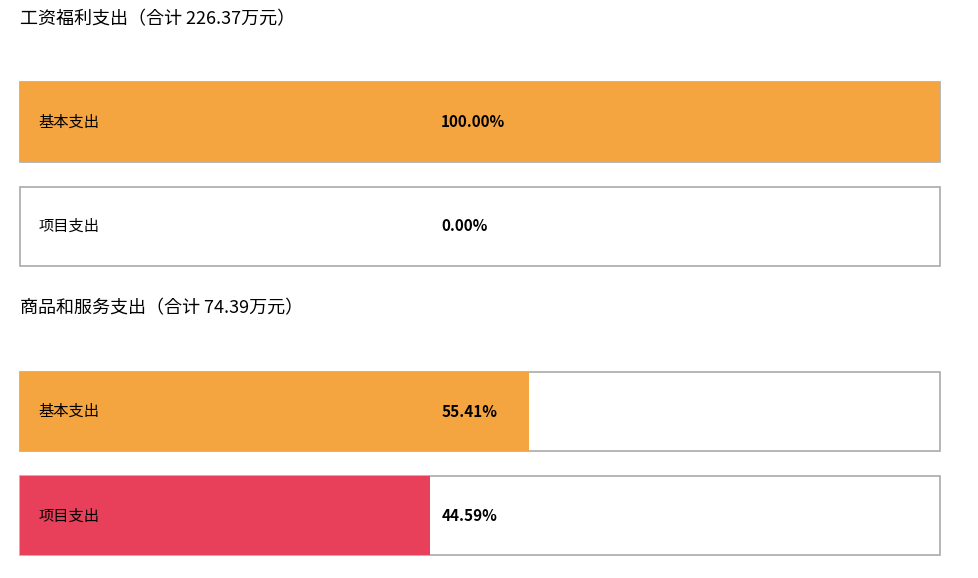

Is it true that 津贴补贴 equals 61.3 at 项目支出?

False